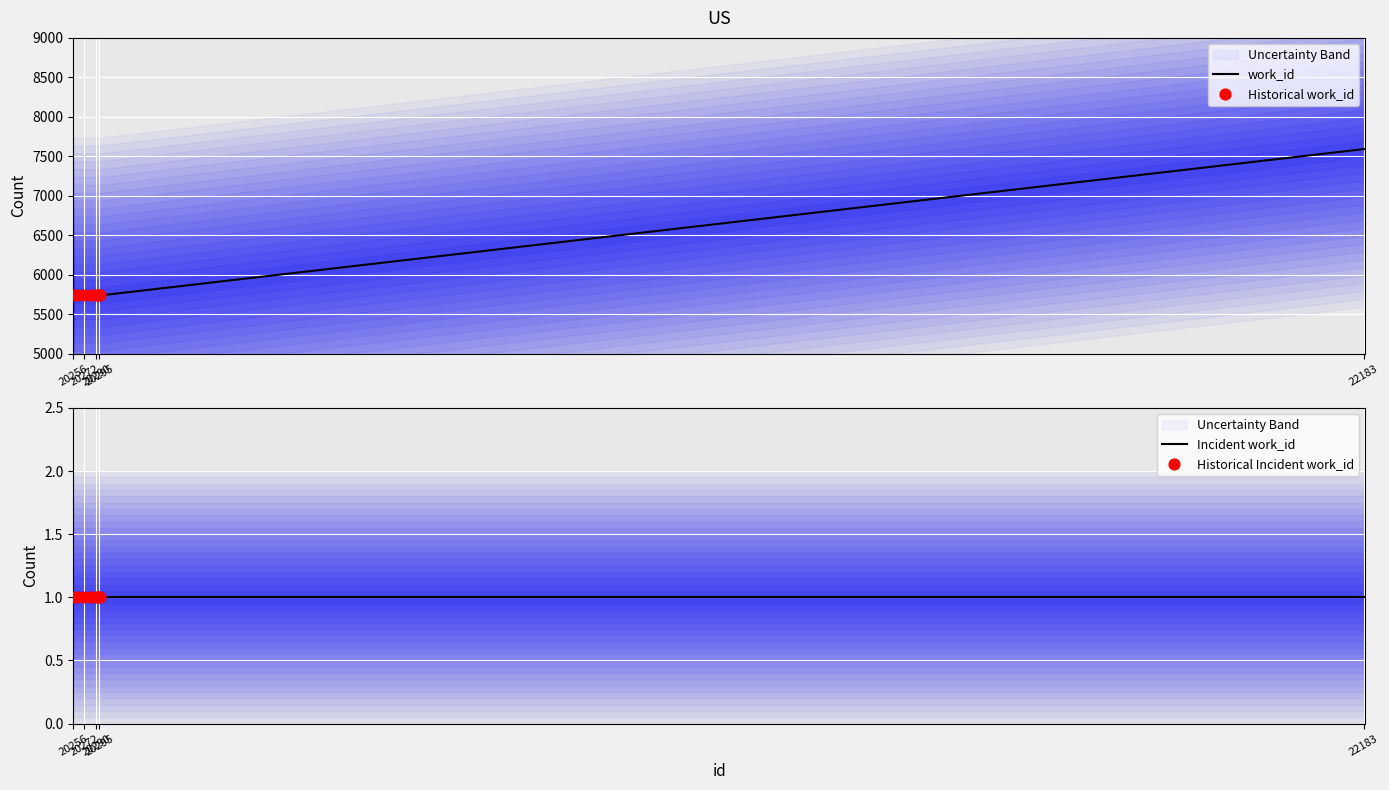

Approximately how many times larger is the value at 20272 compared to 22183?

0.8